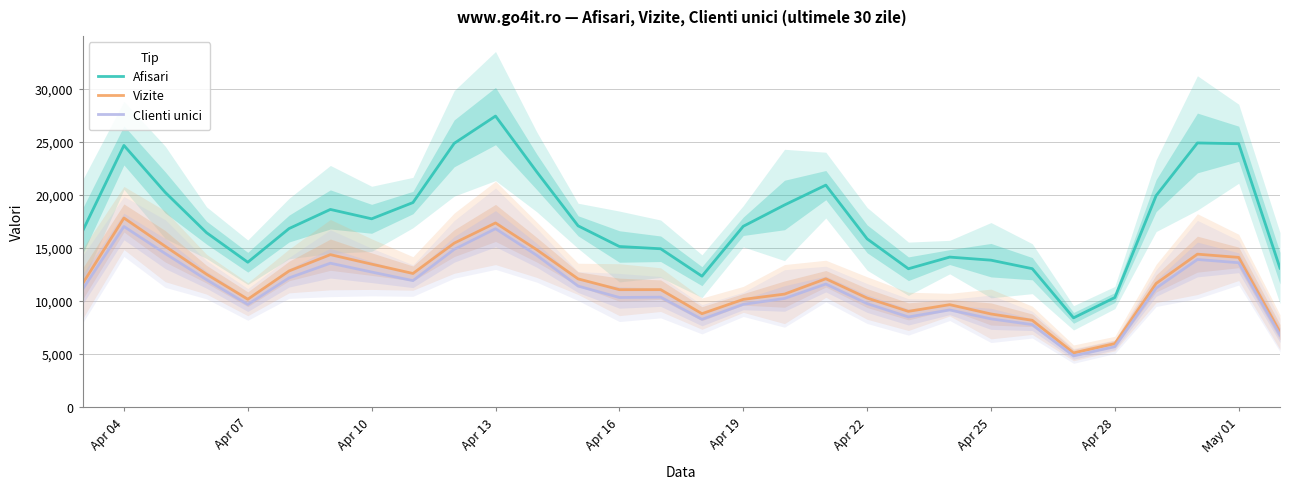

What is the value of the Clienti unici point at the 15th from the left?

10354.7